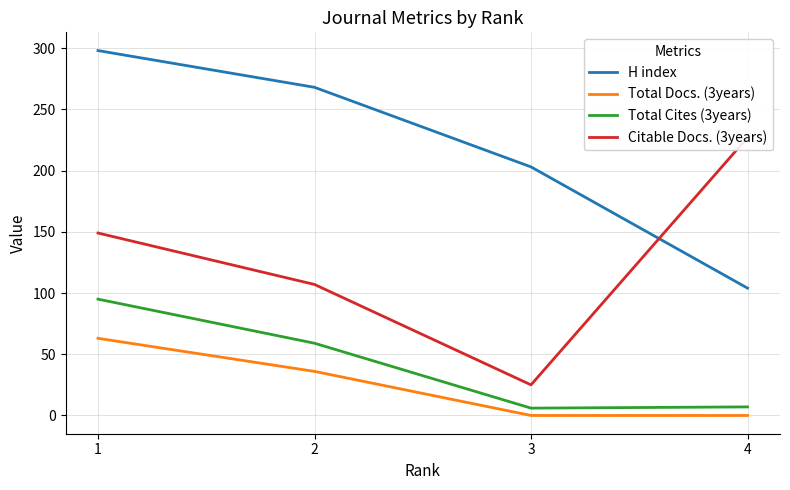

At which category does Citable Docs. (3years) reach its first local valley?

3